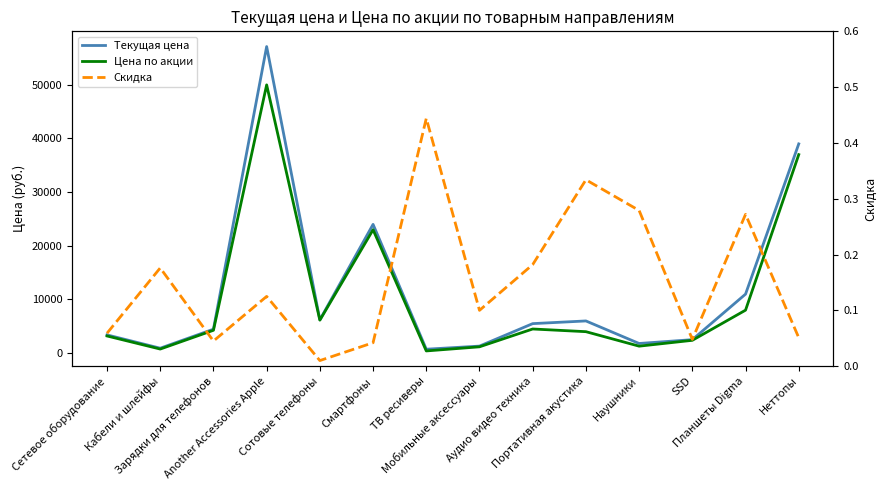

Between Смартфоны and Портативная акустика, which series saw the biggest shift?

Цена по акции